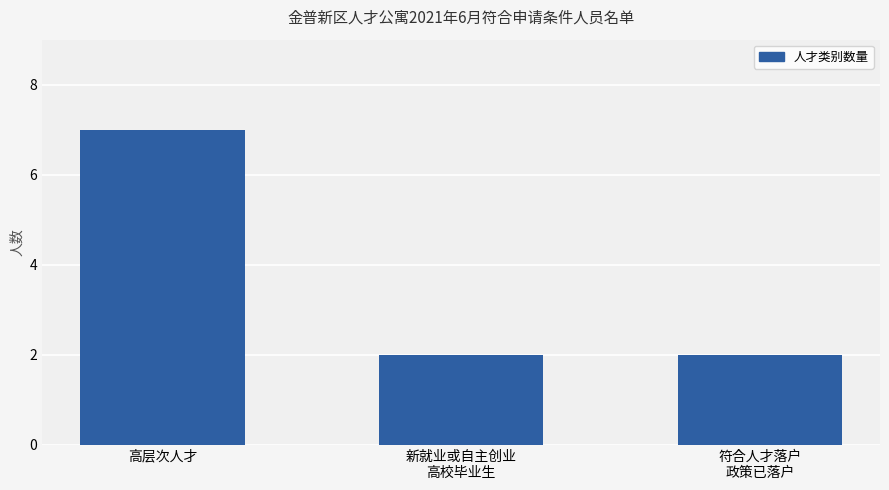

What is the average value?

4